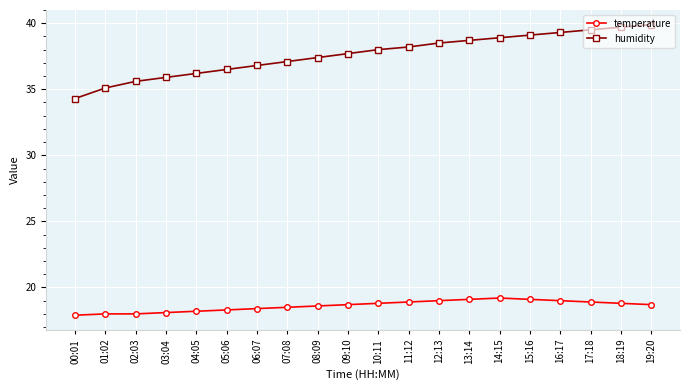

How many distinct data groups are displayed?

2